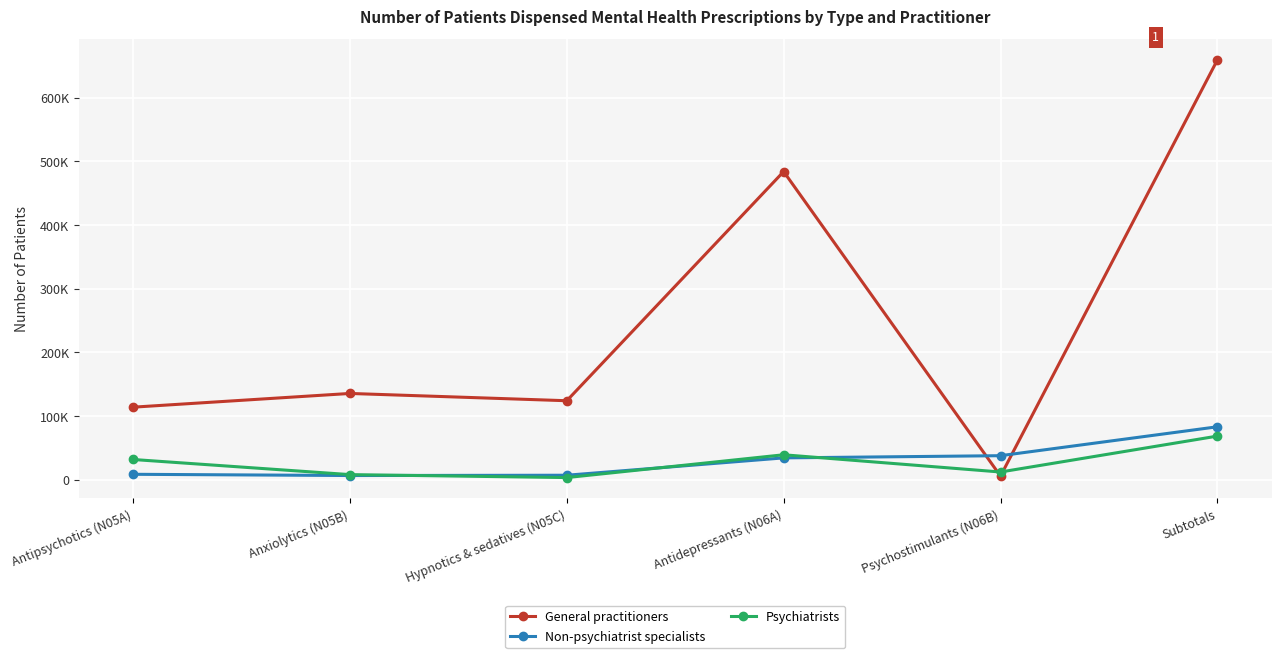

What is the label of the 6th point from the left?

Subtotals